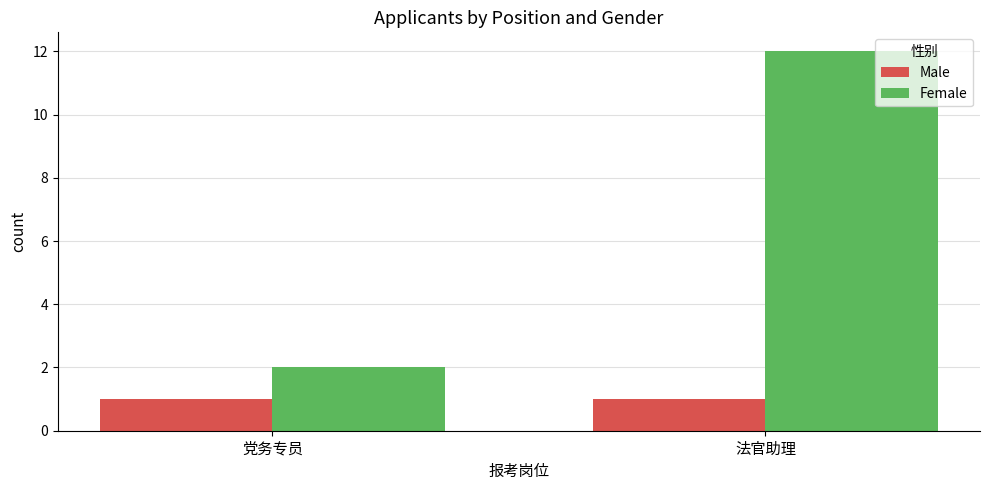

What are all the series names shown in the legend?

Male, Female